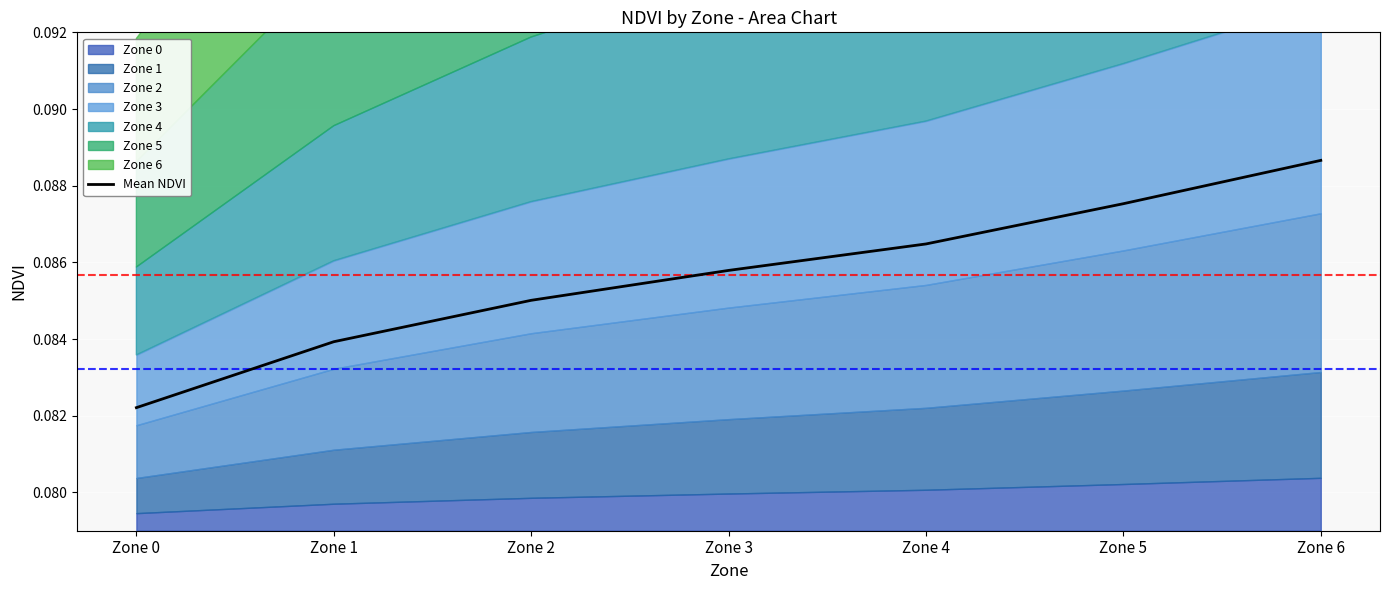

What is the value of the 2nd point from the left?

0.1